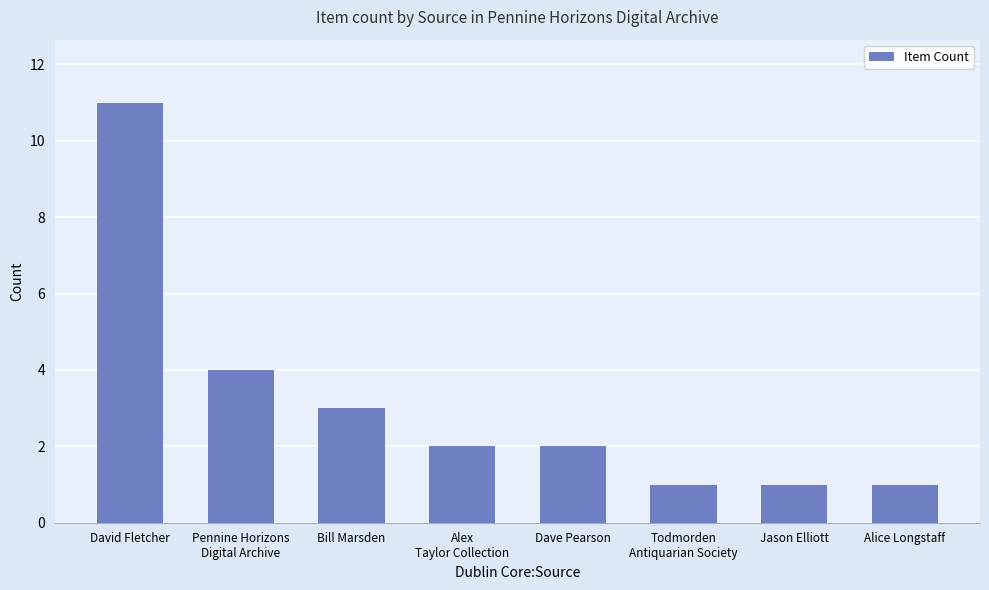

How many distinct data groups are displayed?

1